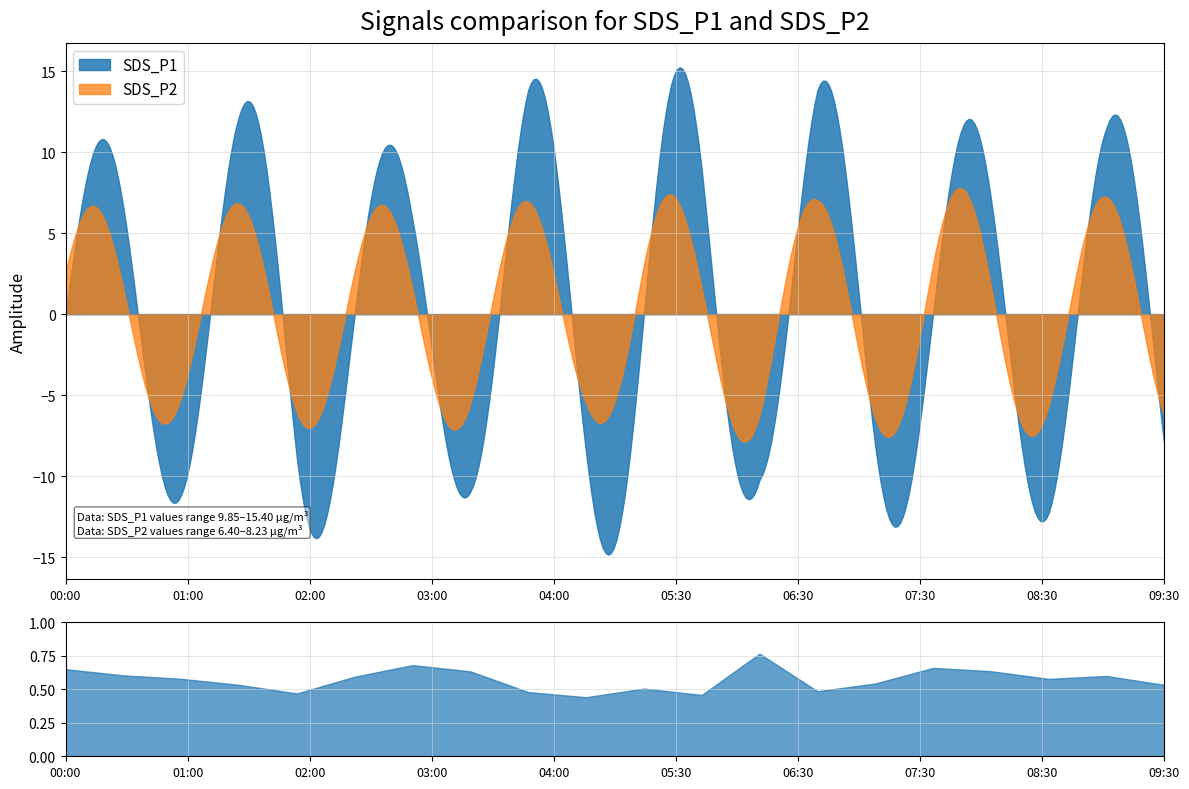

True or false: SDS_P1 and SDS_P2 cross at least once.

True